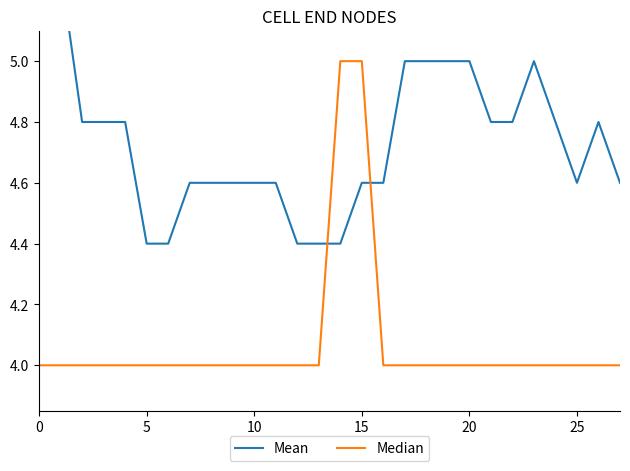

Is the value of Median at 22 greater than the value of Mean at 11?

No